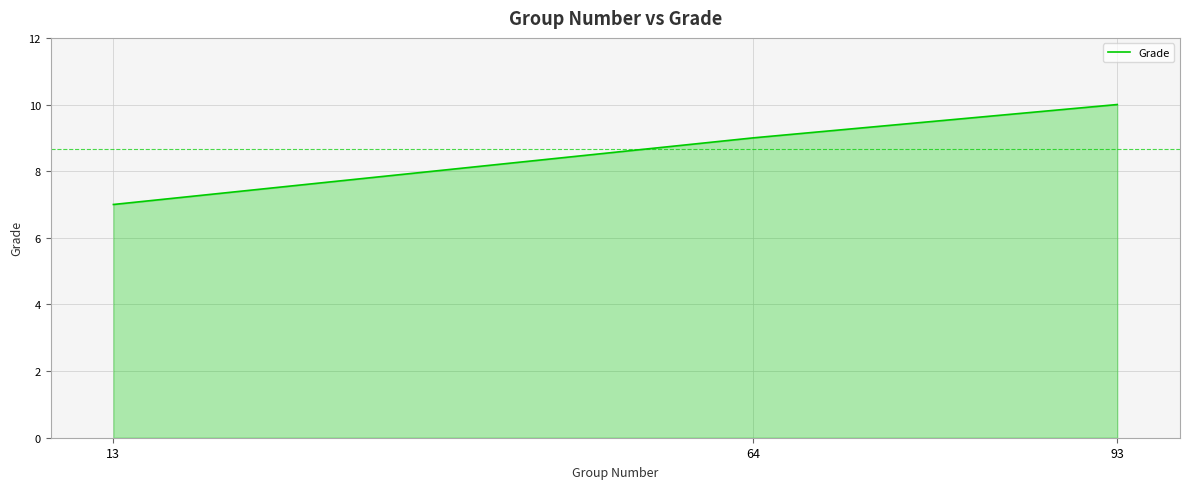

True or false: the data shows 6 at 64.

False